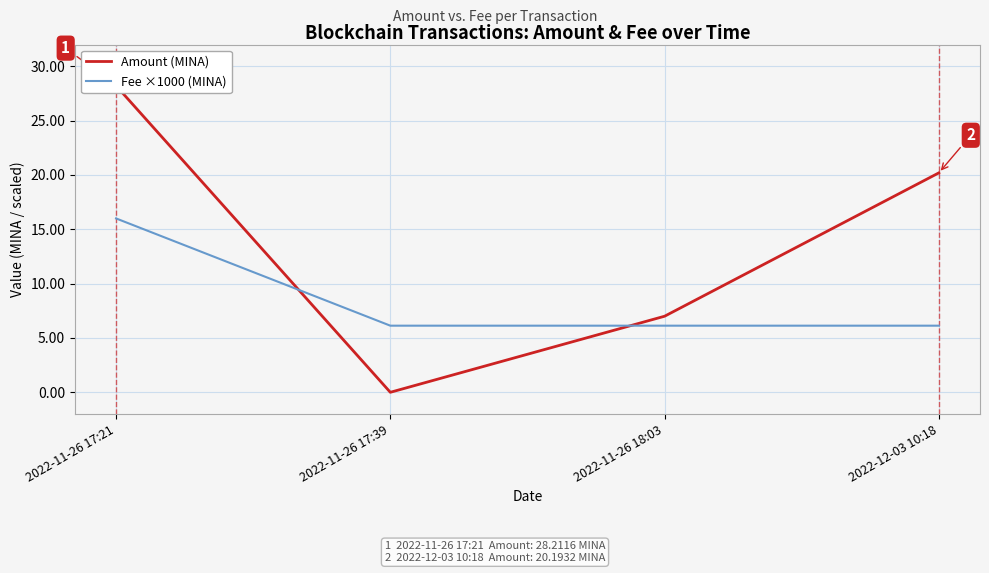

What is the difference between the maximum and minimum values in the Fee ×1000 (MINA) series?

9.9